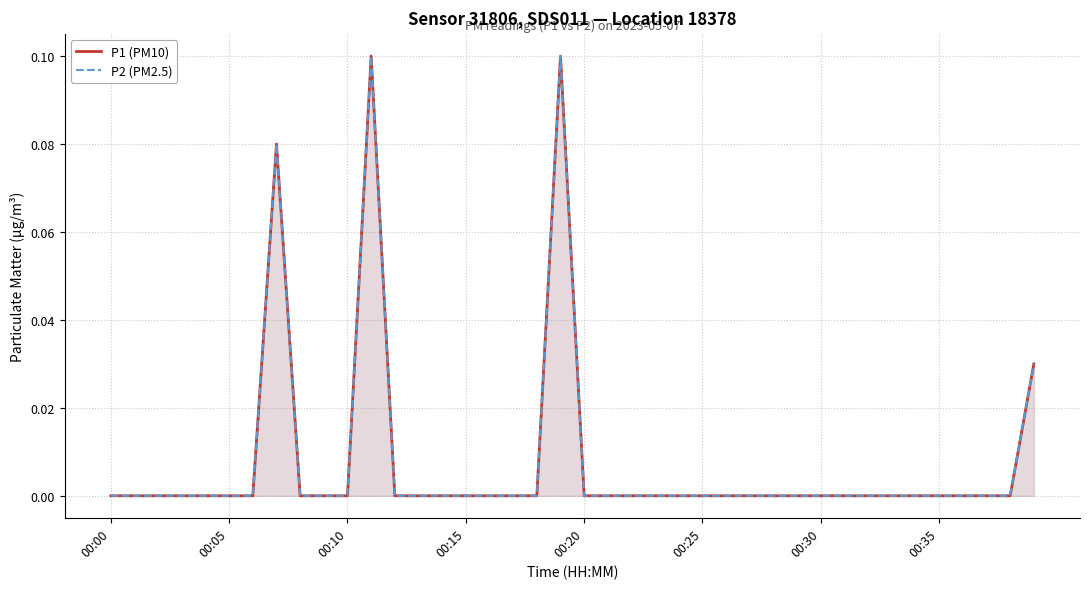

The value of P2 (PM2.5) at 23 is 0.0. True or false?

False